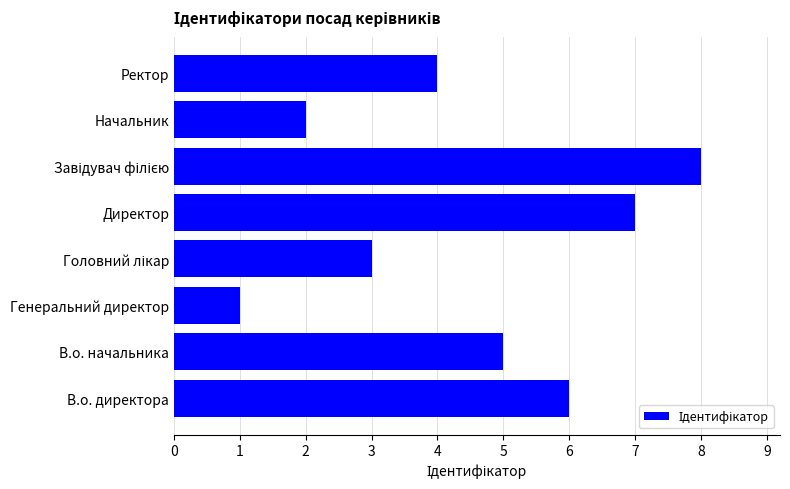

What is the greatest value displayed?

8